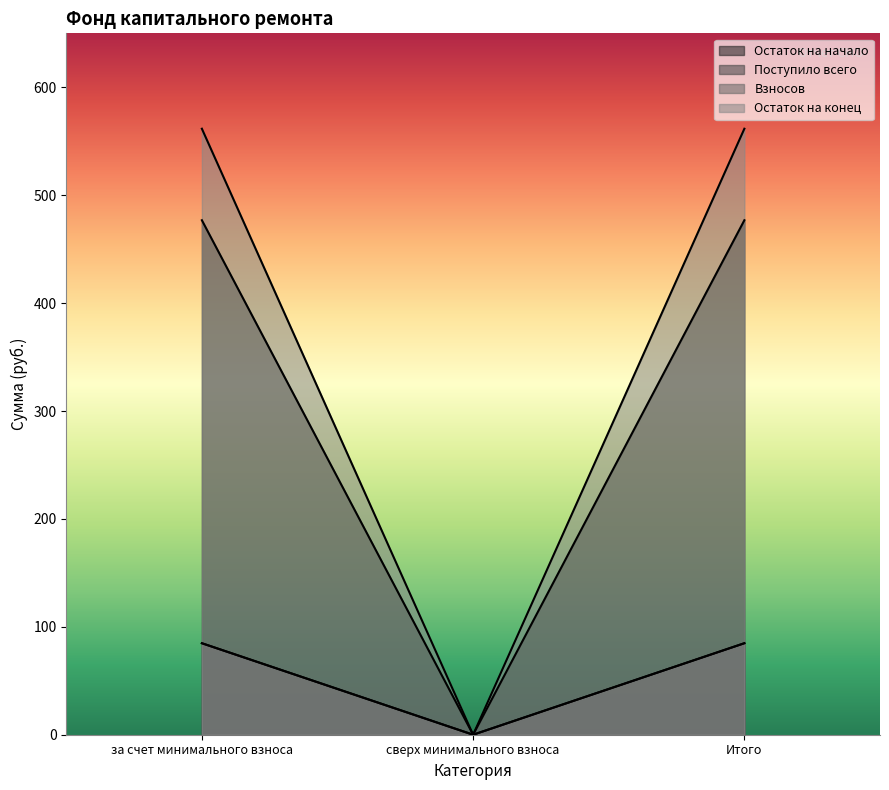

At which category is the sum across all series the highest?

за счет минимального взноса